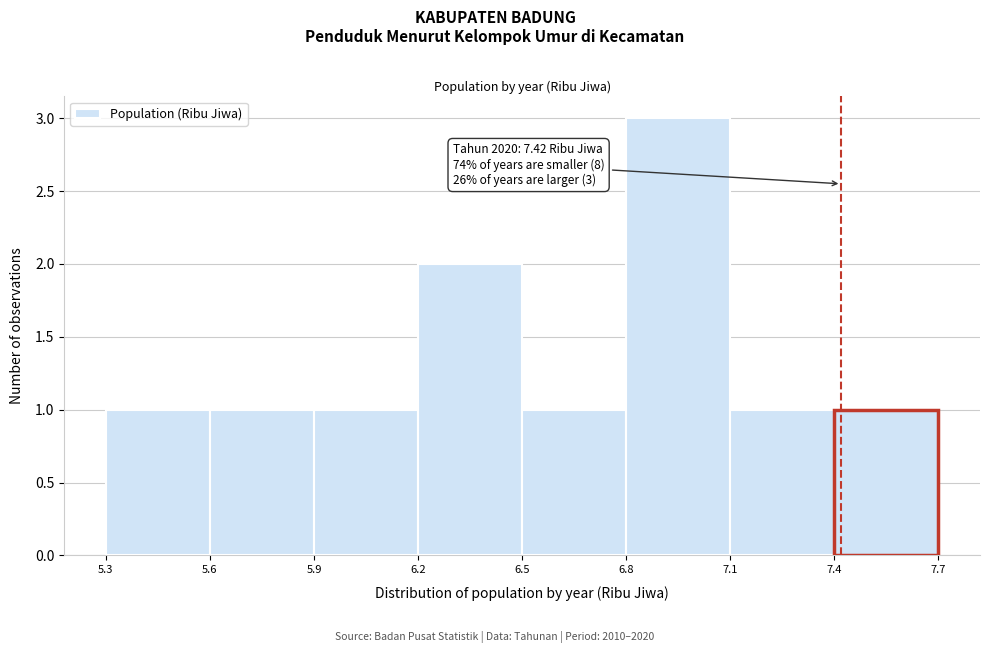

Over which range of the x-axis is the bar tallest?

6.8 to 7.1